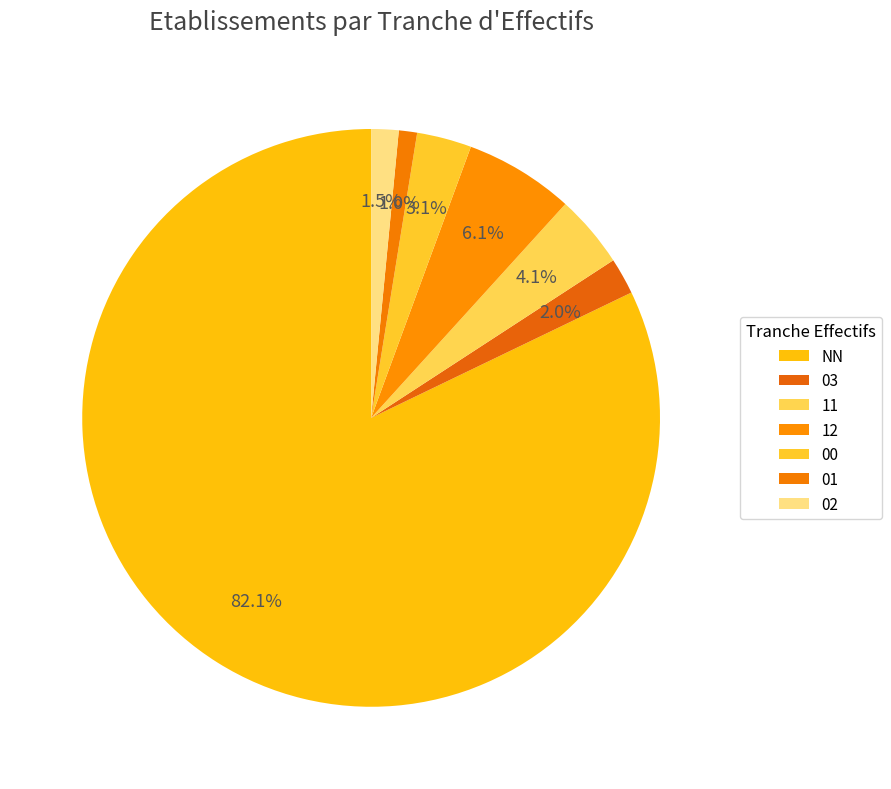

To the nearest percent, what portion does 01 represent?

1%